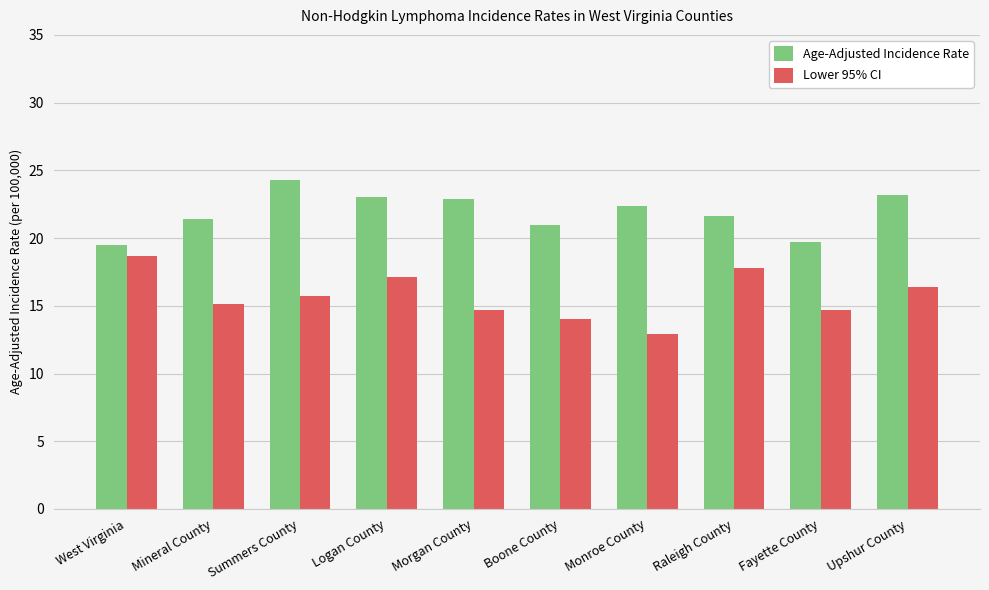

What is the sum of all Age-Adjusted Incidence Rate values?

219.0